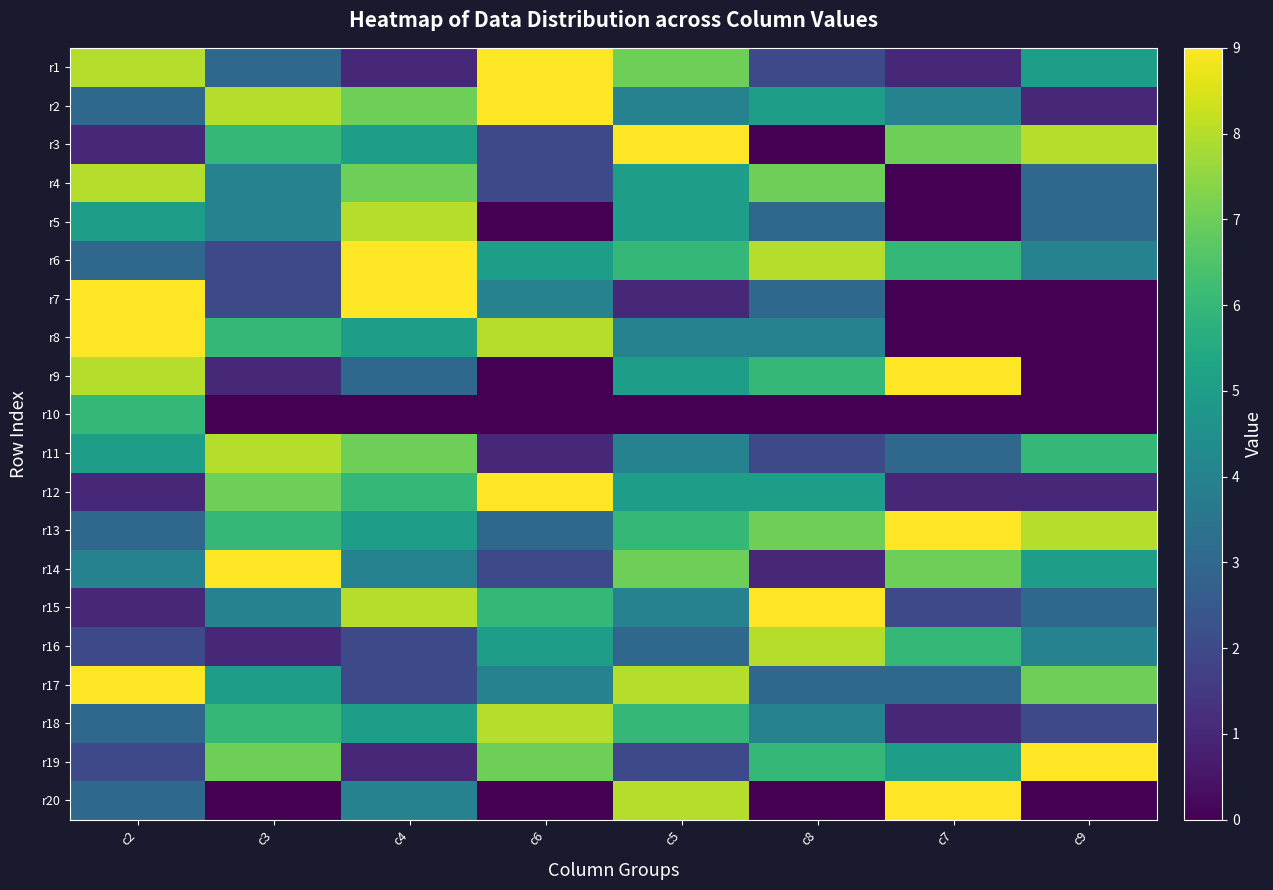

At which category is the sum across all series the highest?

c5